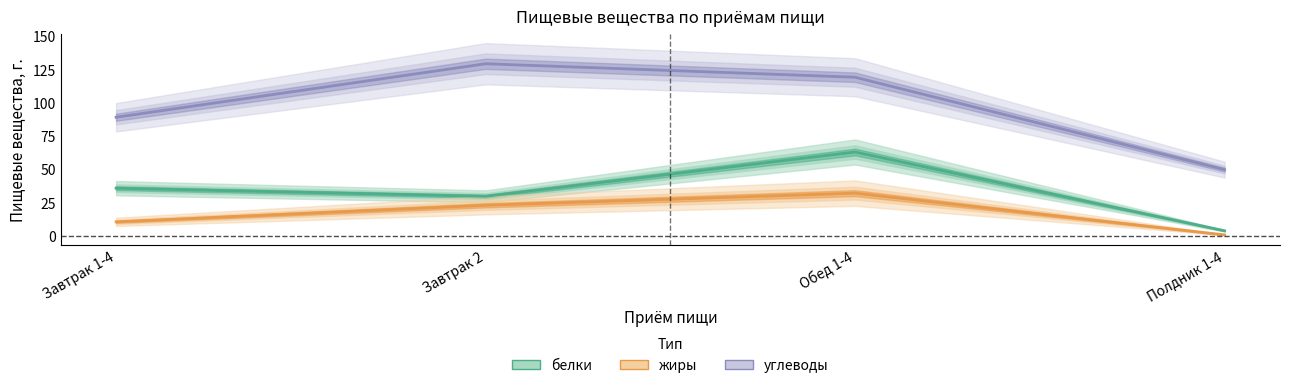

Reading left to right, what are all the values shown in this chart?

белки: 35.7	29.6	63.0	3.7
жиры: 10.4	22.9	32.0	0.6
углеводы: 89.1	129.4	119.2	49.7